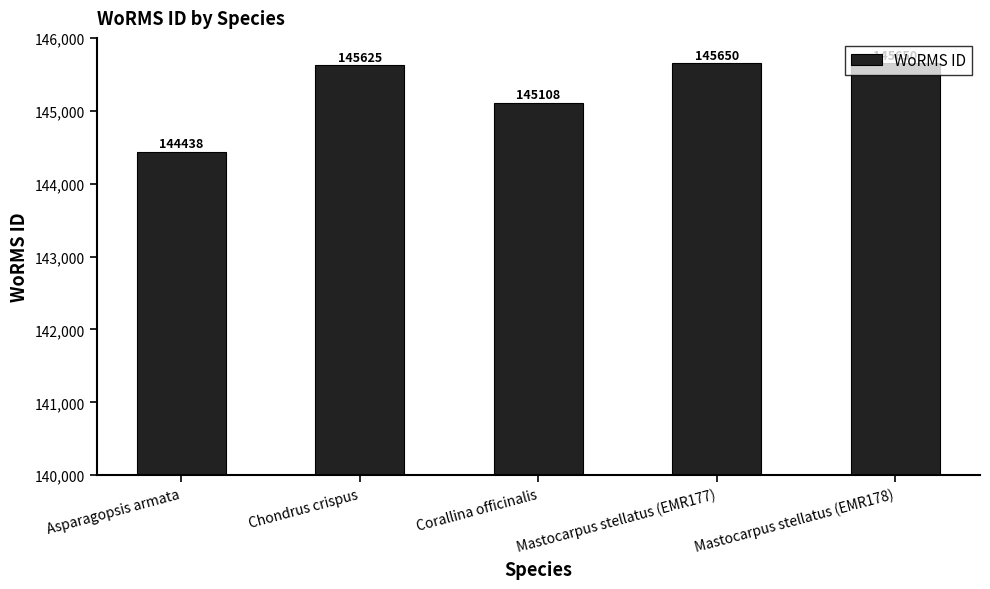

Between Mastocarpus stellatus (EMR177) and Chondrus crispus, which is larger?

Mastocarpus stellatus (EMR177)